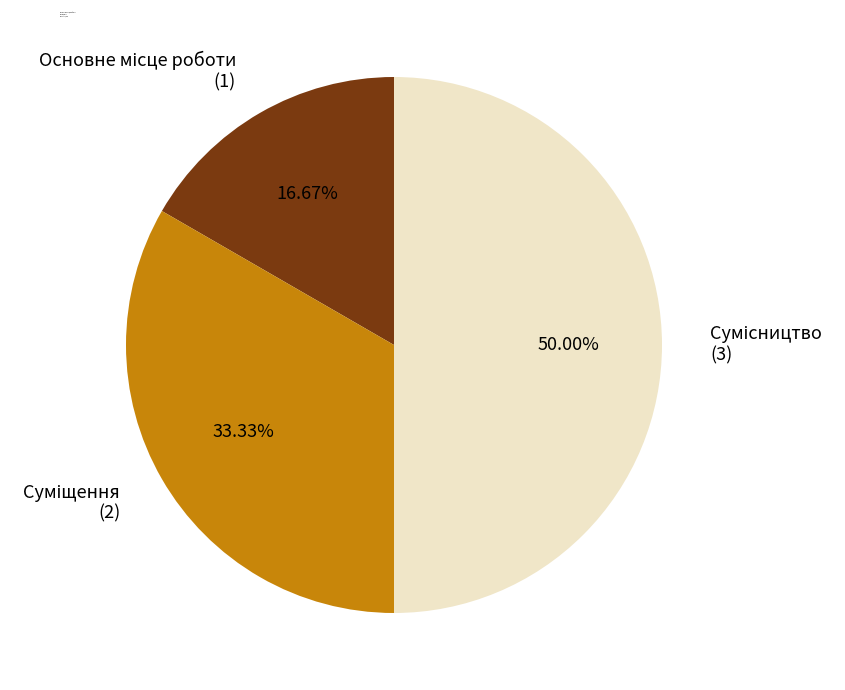

Which slice is the smallest?

Основне місце роботи